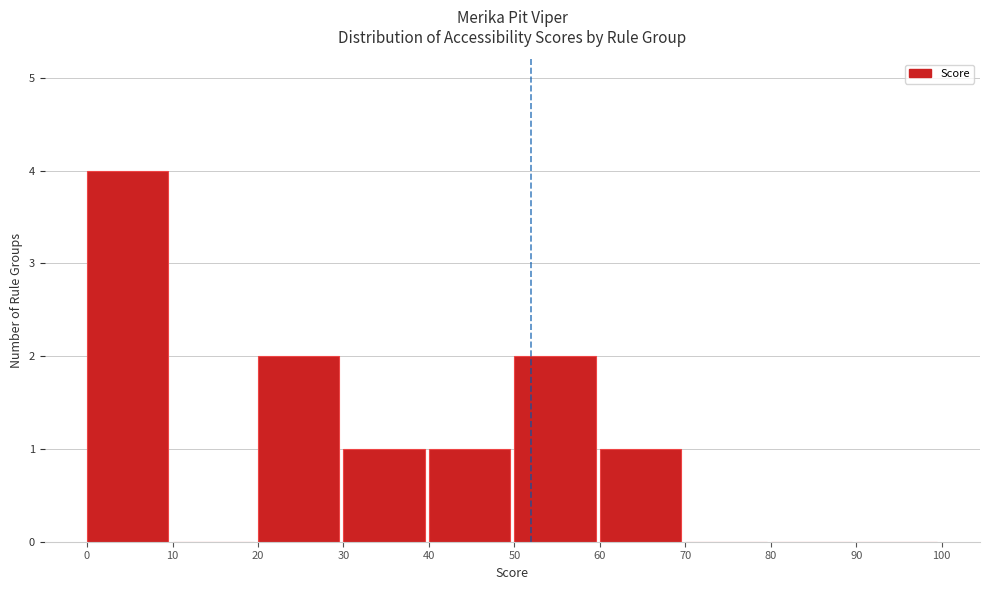

Over which range of the x-axis is the bar tallest?

0 to 10